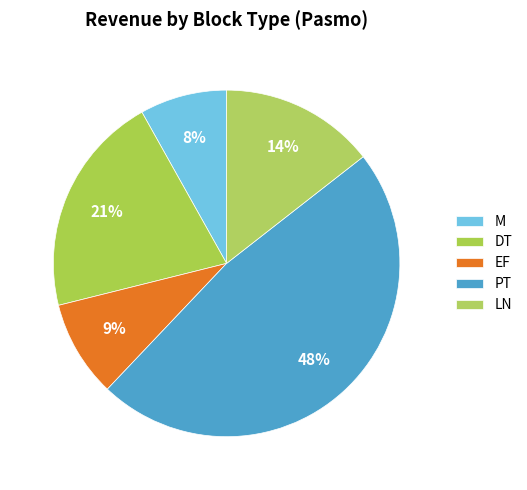

Which slice is the smallest?

M